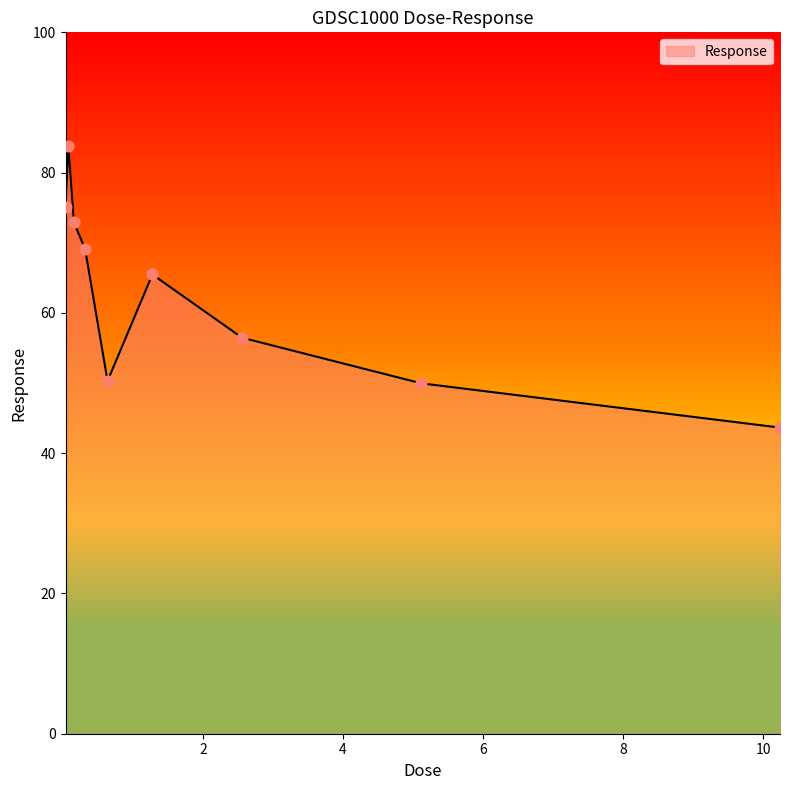

What is the smallest value displayed?

43.6